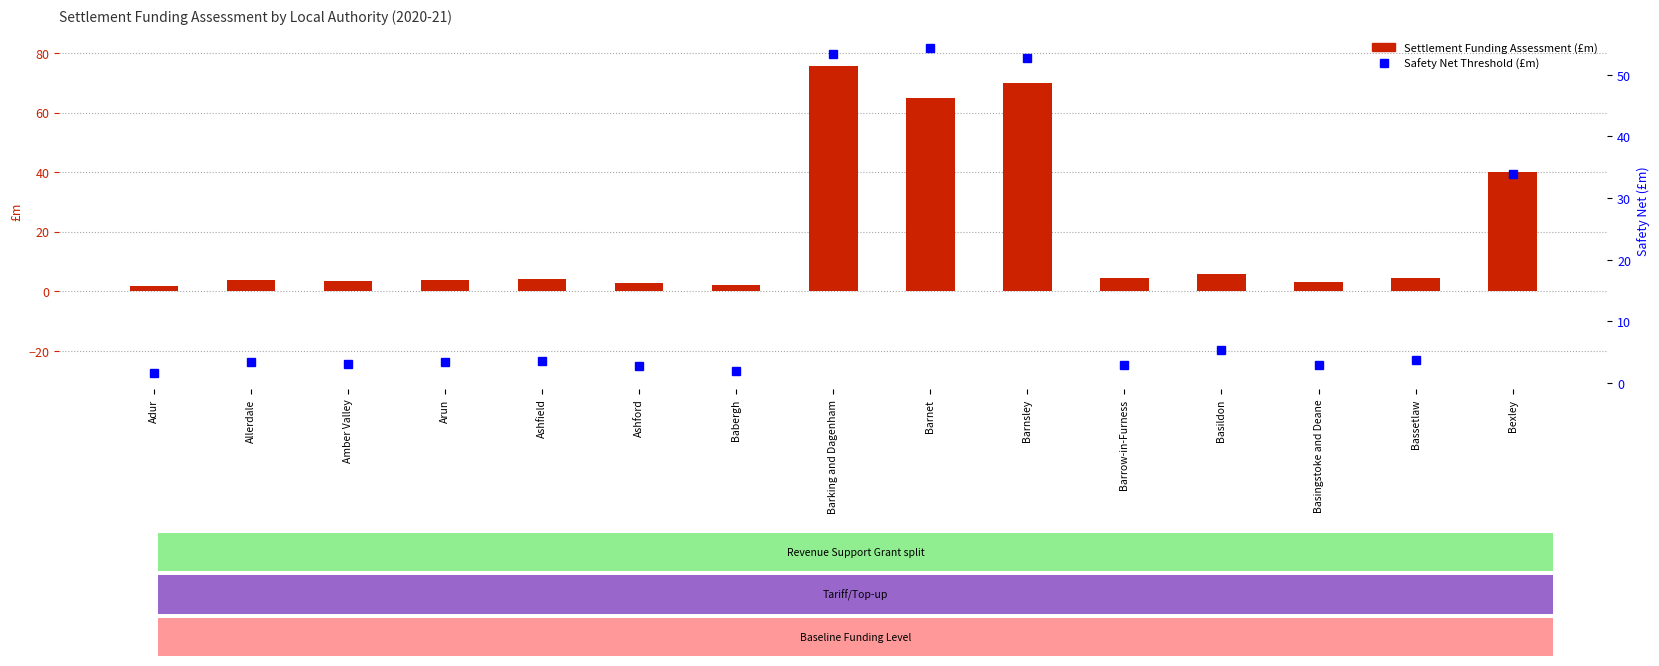

What is the difference between the second highest and minimum values in the Settlement Funding Assessment series?

68.1